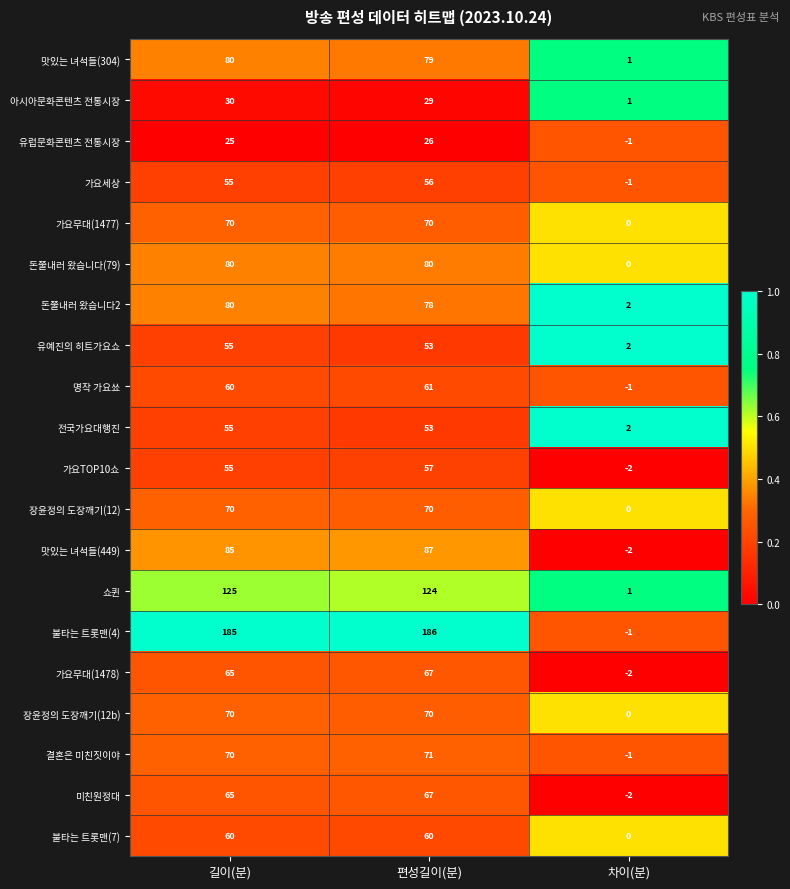

At which category does the chart reach its minimum across all series?

차이(분)